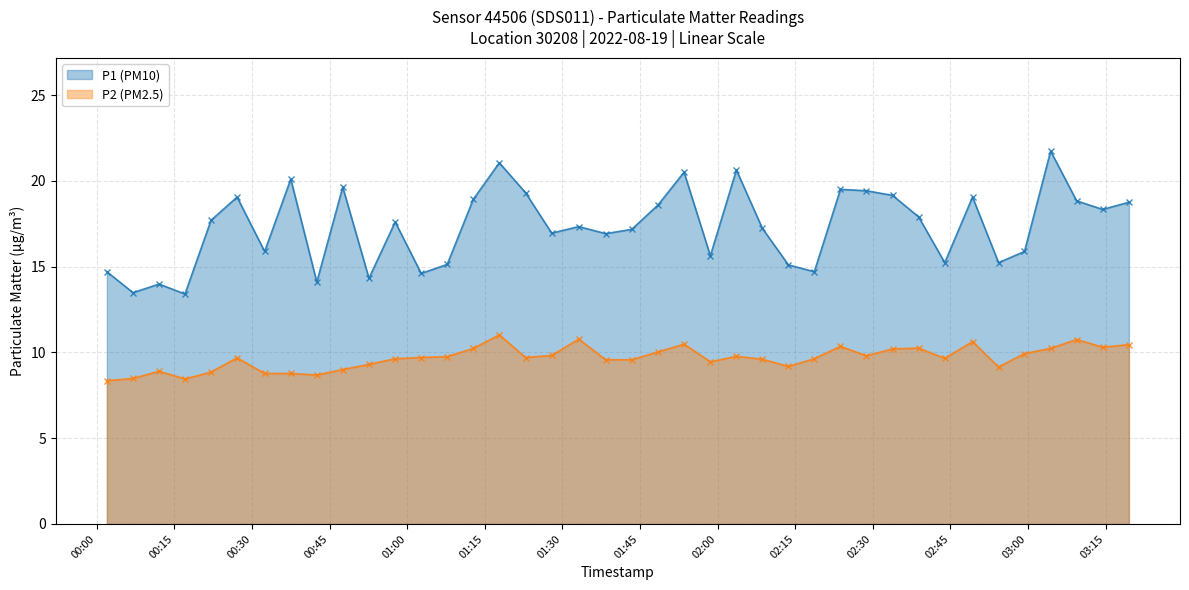

Reading left to right, list all the values displayed in this chart.

P1 (PM10): 14.7	13.5	14.0	13.4	17.7	19.1	15.9	20.1	14.1	19.6	14.3	17.6	14.6	15.1	18.9	21.1	19.3	16.9	17.3	16.9	17.2	18.6	20.5	15.6	20.6	17.2	15.1	14.7	19.5	19.4	19.1	17.9	15.2	19.1	15.2	15.9	21.7	18.8	18.3	18.8
P2 (PM2.5): 8.3	8.5	8.9	8.4	8.8	9.7	8.8	8.8	8.7	9.0	9.3	9.6	9.7	9.8	10.2	11.0	9.7	9.8	10.8	9.6	9.6	10.0	10.5	9.4	9.8	9.6	9.2	9.6	10.3	9.8	10.2	10.2	9.7	10.6	9.2	9.9	10.2	10.8	10.3	10.4